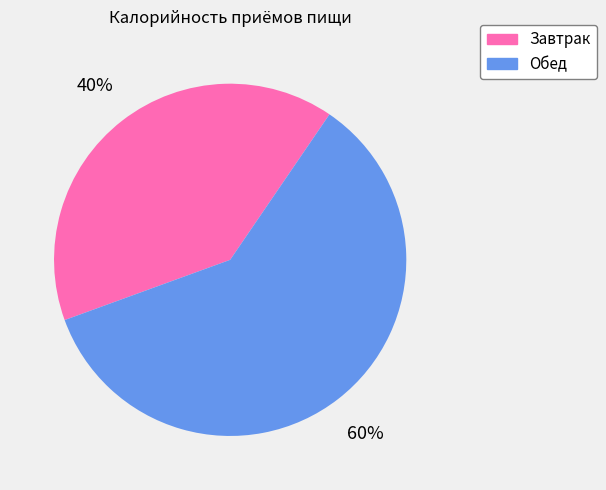

To the nearest percent, what percentage of the pie is Завтрак?

40%